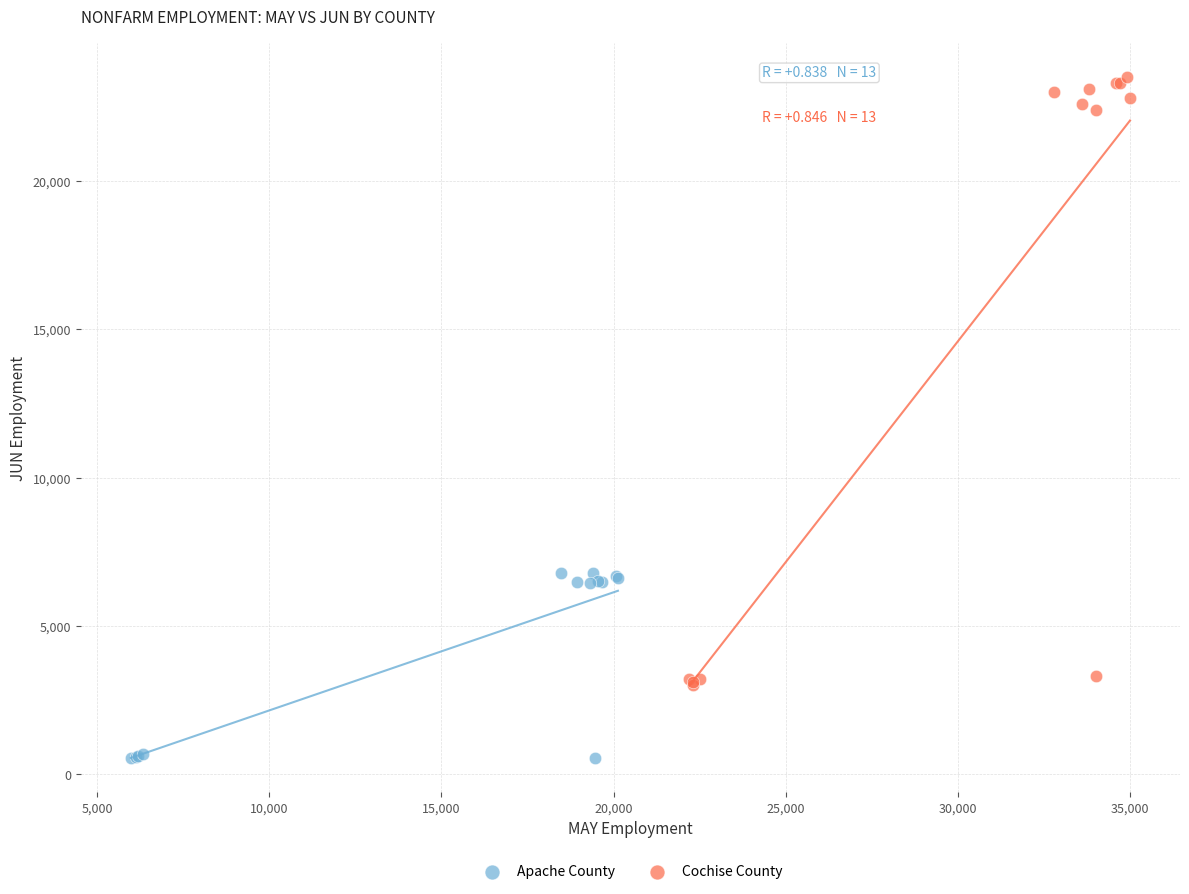

Which series has the largest Y range (max minus min)?

Cochise County